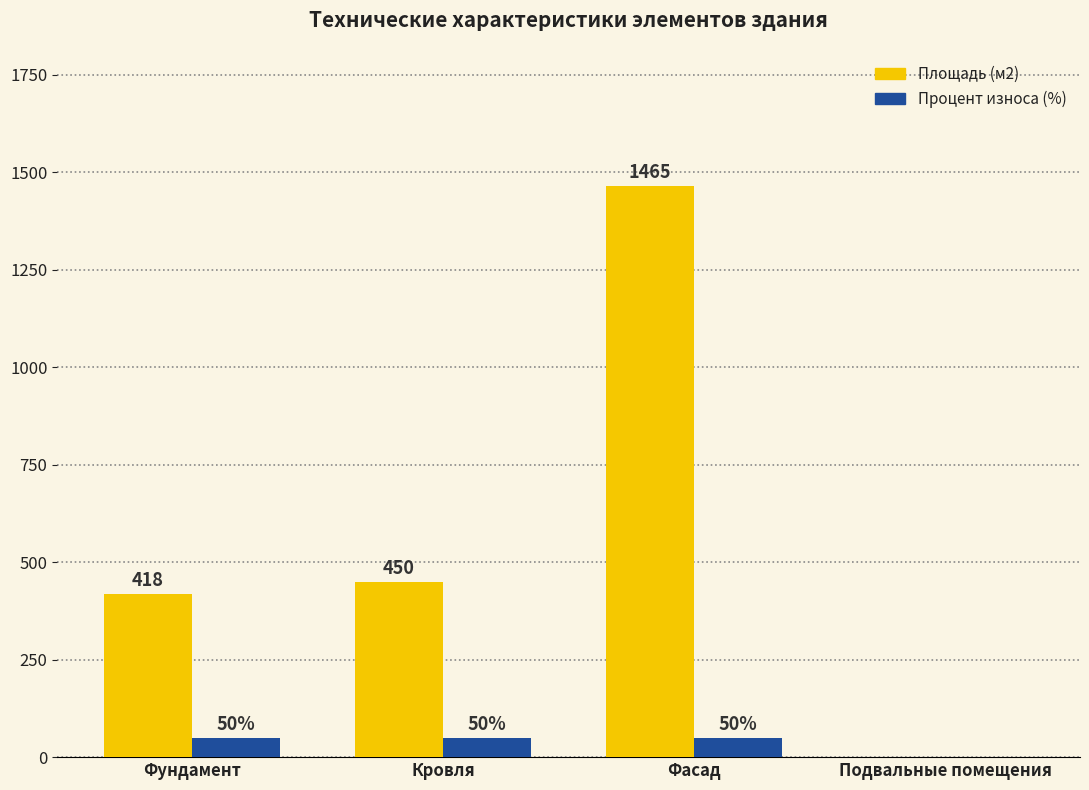

How many groups of bars are there?

4